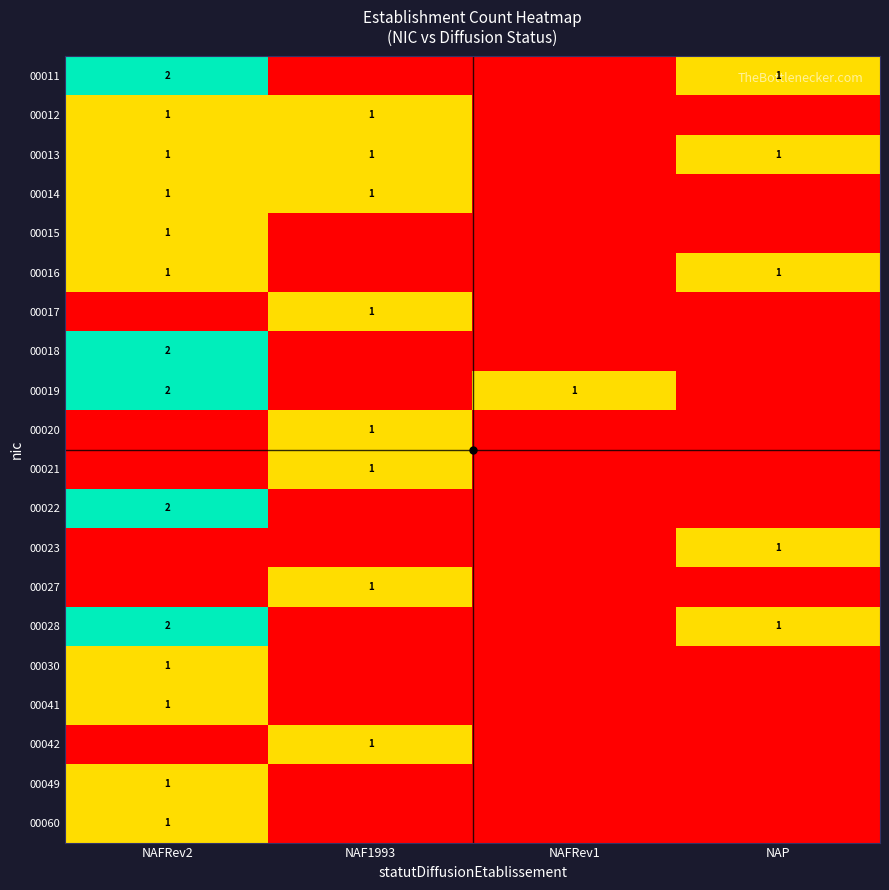

Is it true that 00018 equals 0 at NAF1993?

True